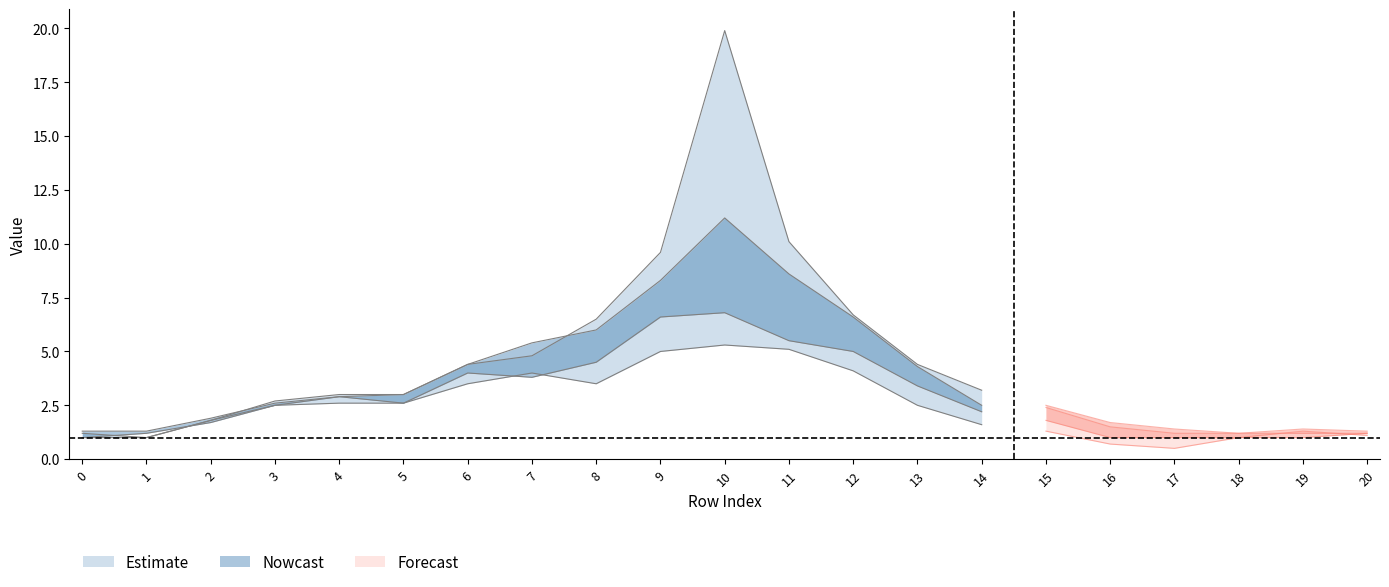

Which category has the highest value in the col_12 series?

10